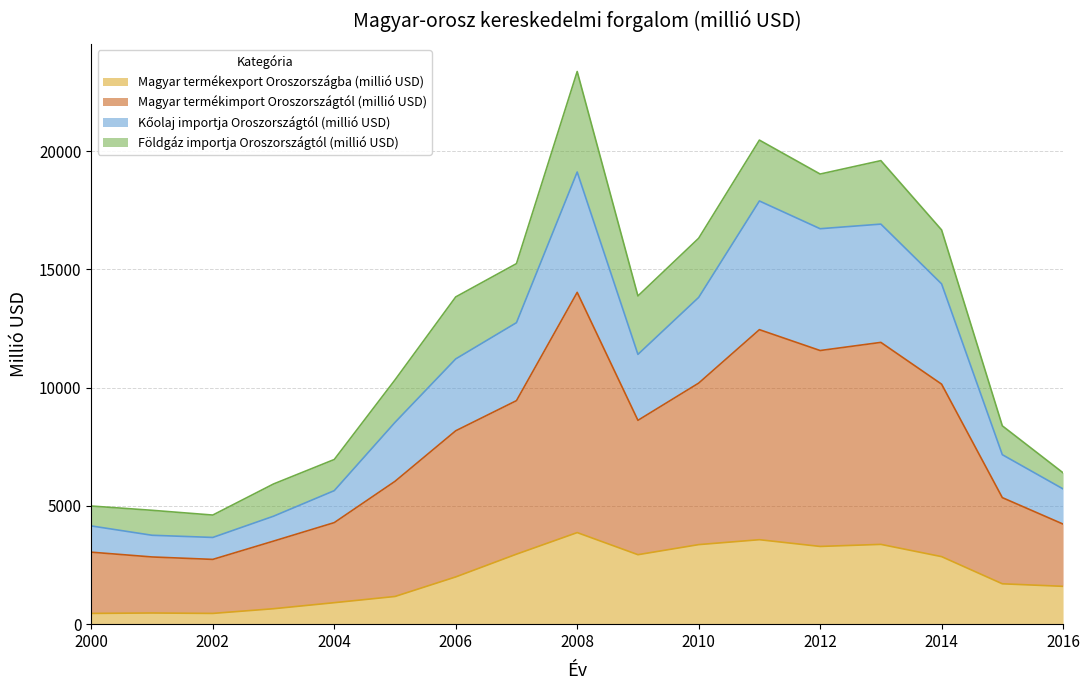

True or false: Magyar termékexport Oroszországba (millió USD) has a value of 3490.4 at 2006.

False